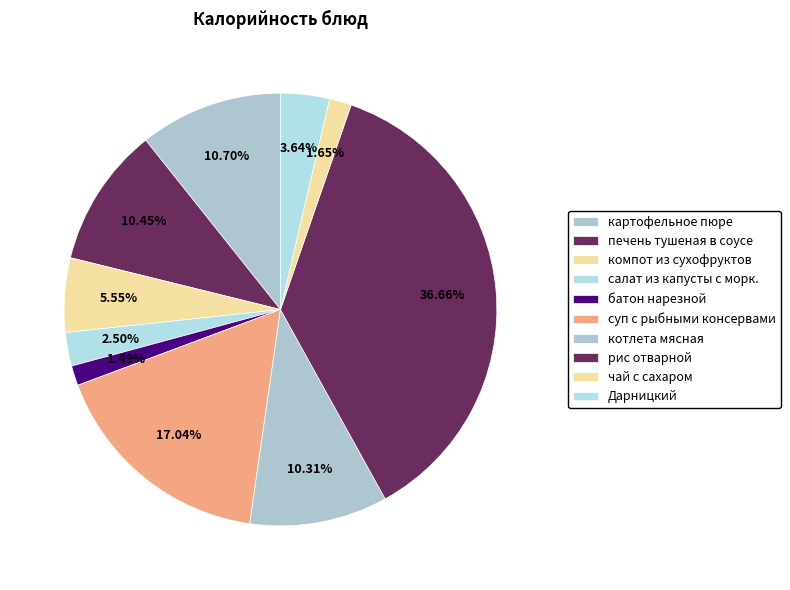

Is it true that суп с рыбными консервами is 5% of the pie?

False